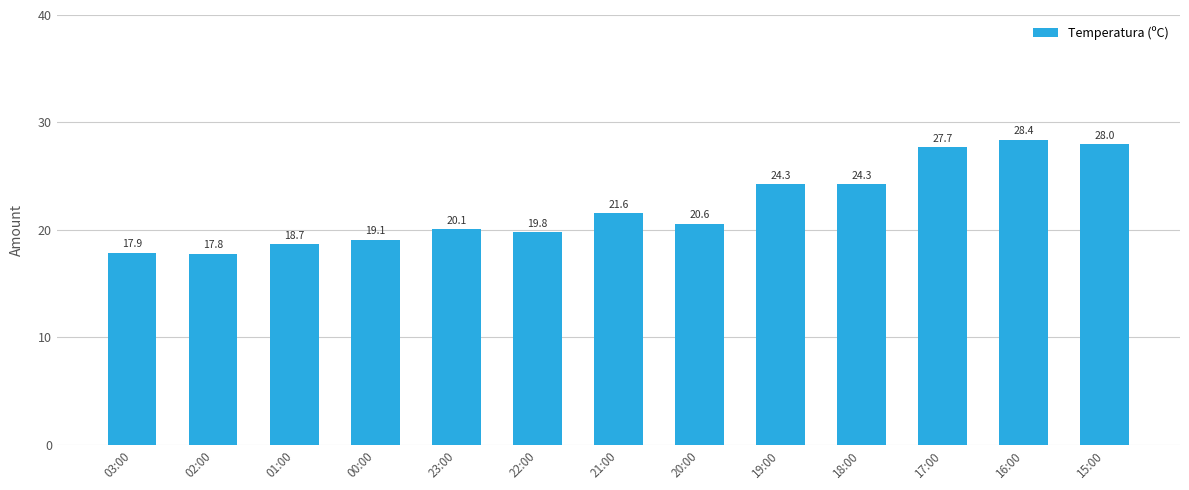

What is the minimum value shown in the chart?

17.8